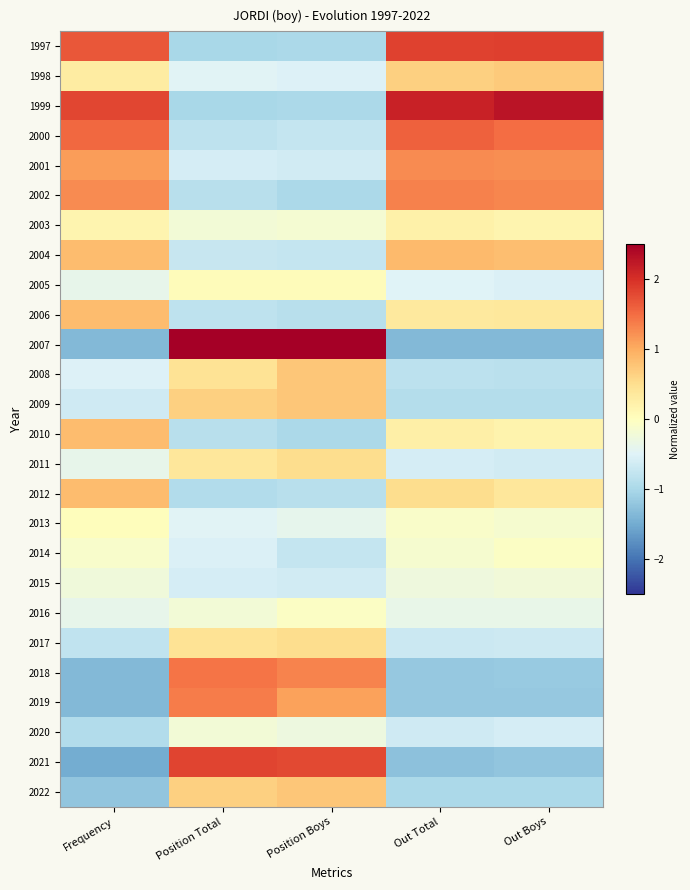

How many series are shown in this chart?

26